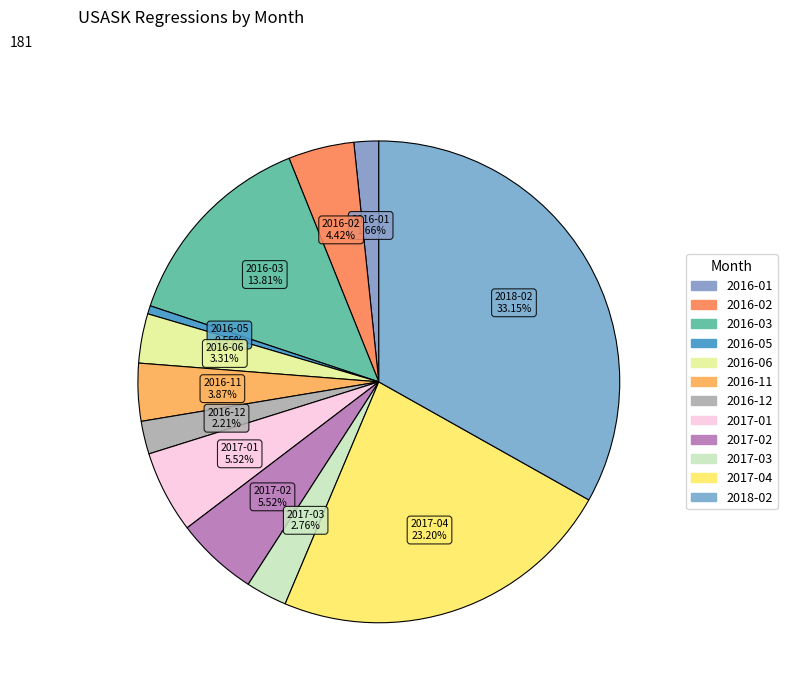

How many segments does this pie chart have?

12